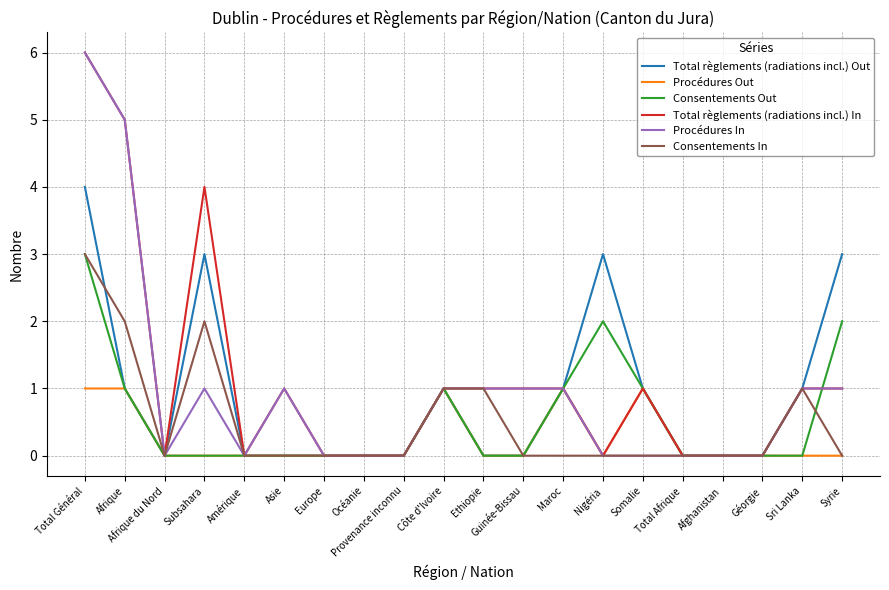

After their last crossing, which series has the higher values: Procédures In or Consentements Out?

Consentements Out